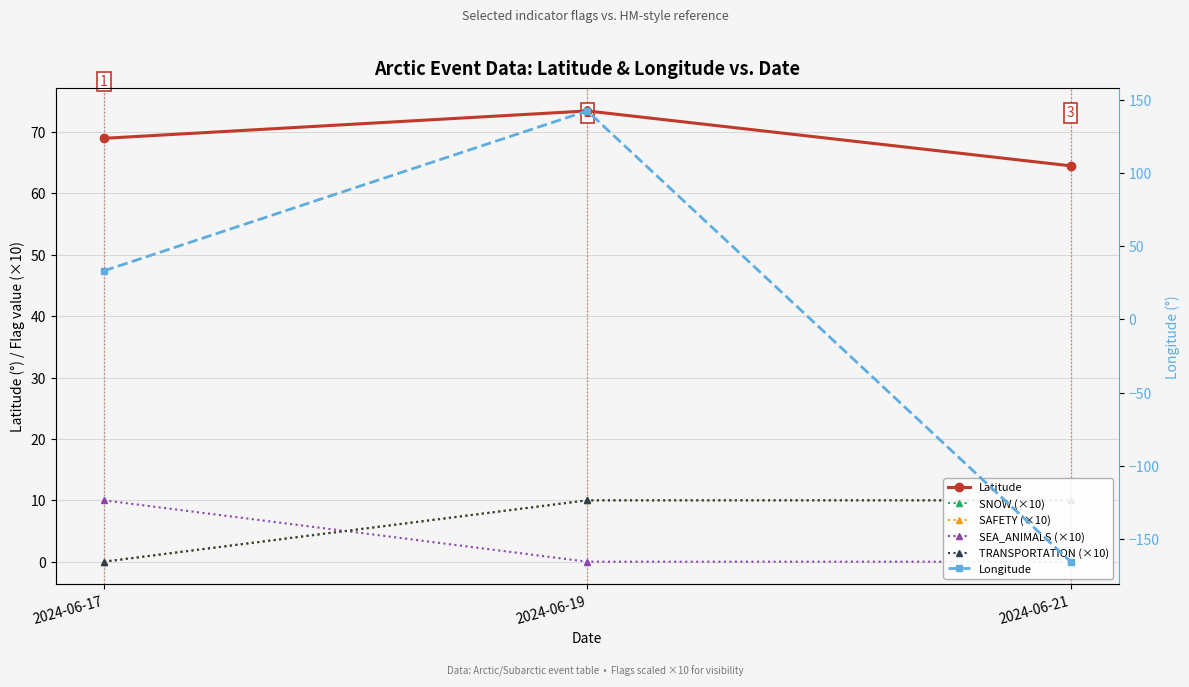

Reading left to right, list all the values displayed in this chart.

Latitude: 2024-06-17=69.0	2024-06-19=73.4	2024-06-21=64.5
SNOW (×10): 2024-06-17=0.0	2024-06-19=10.0	2024-06-21=10.0
SAFETY (×10): 2024-06-17=0.0	2024-06-19=10.0	2024-06-21=10.0
SEA_ANIMALS (×10): 2024-06-17=10.0	2024-06-19=0.0	2024-06-21=0.0
TRANSPORTATION (×10): 2024-06-17=0.0	2024-06-19=10.0	2024-06-21=10.0
Longitude: 2024-06-17=33.1	2024-06-19=142.2	2024-06-21=-165.4